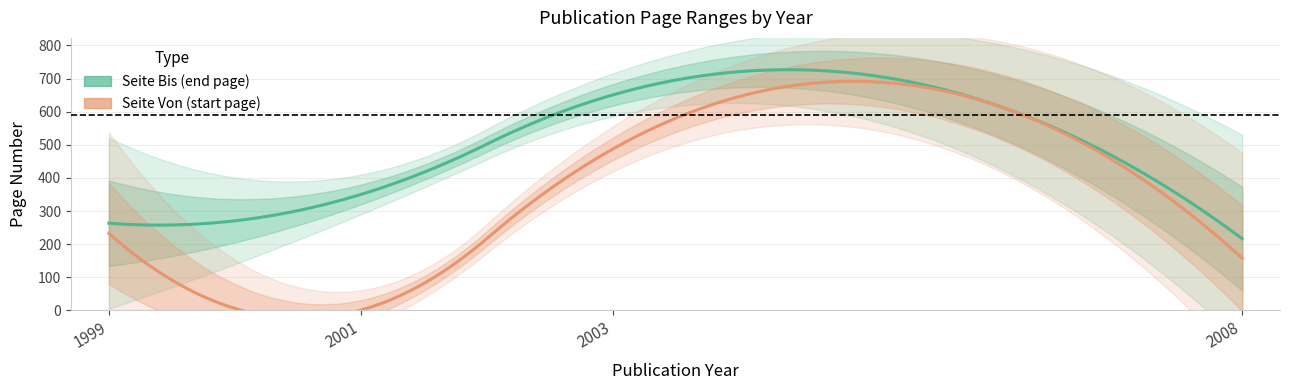

Is the value of Seite Bis at 1999 greater than the value of Seite Von at 1999?

Yes